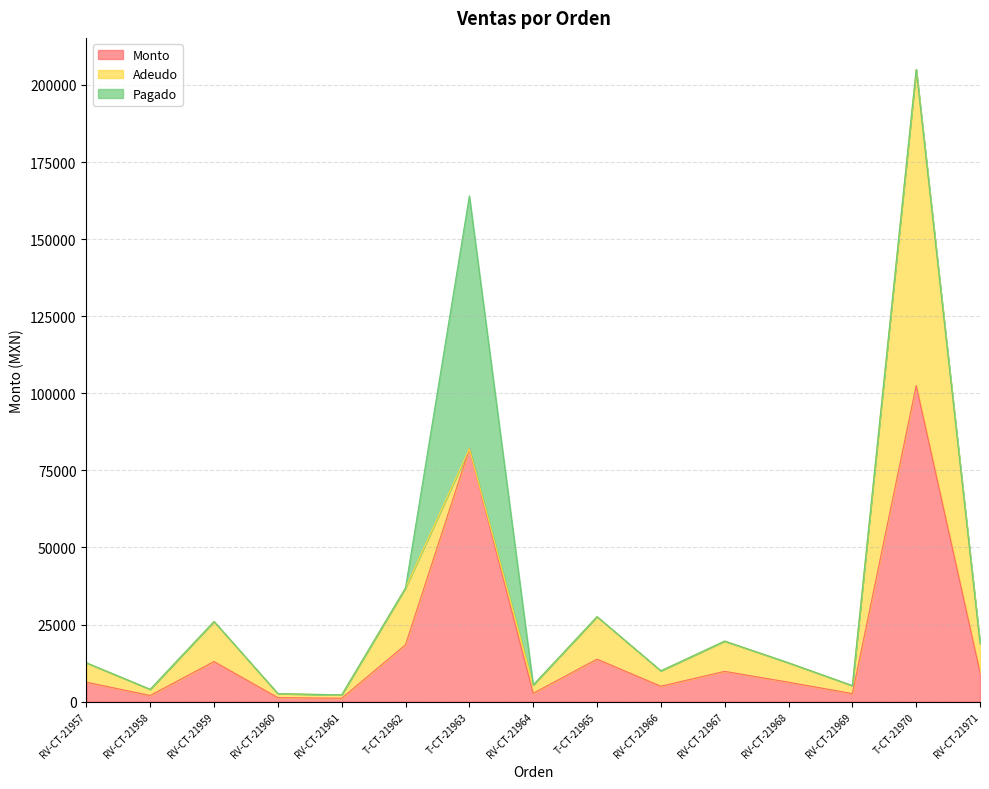

The Monto series shows 9820 at RV-CT-21967. True or false?

True